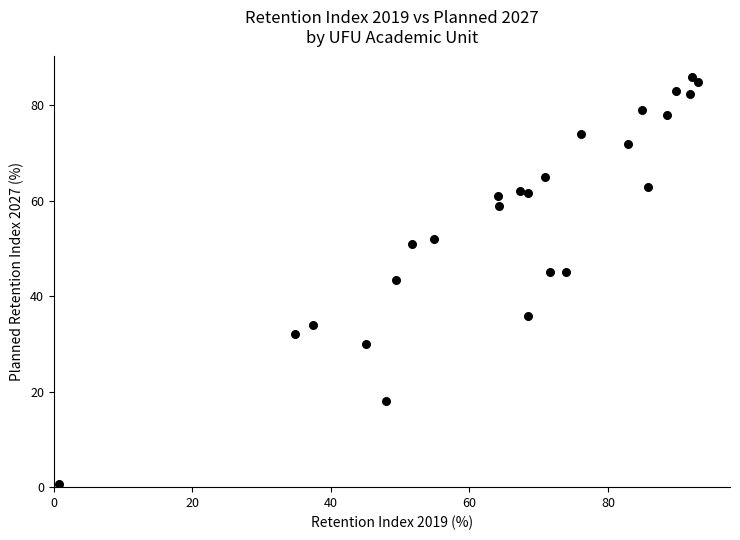

What is the range of Y values (max minus min)?

85.3